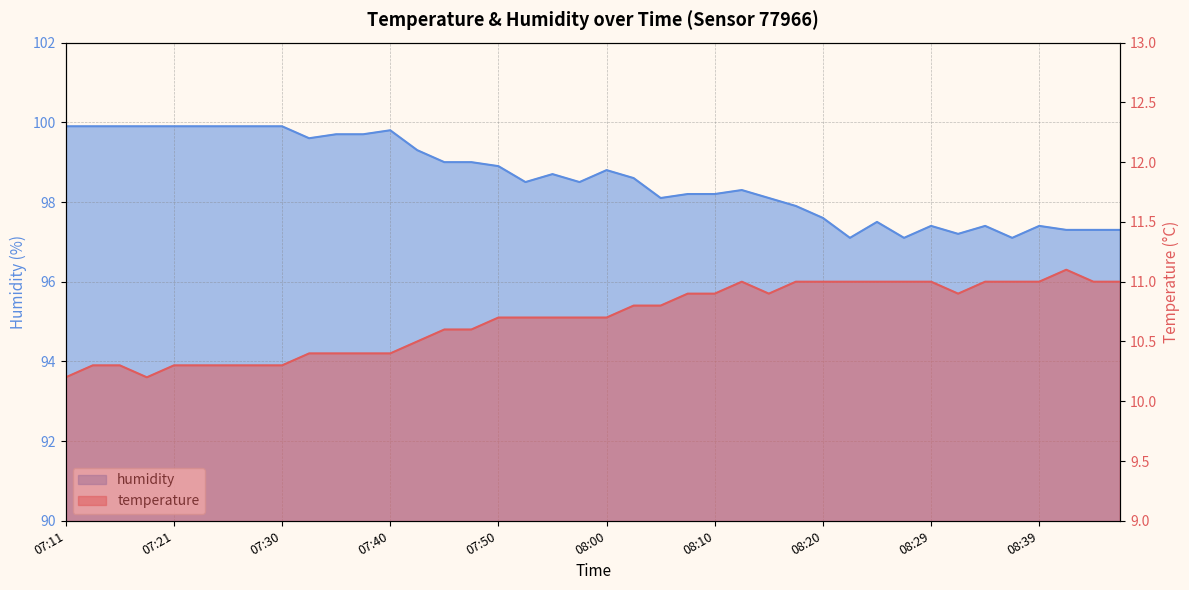

What is the difference between the second highest and minimum values in the temperature series?

0.8